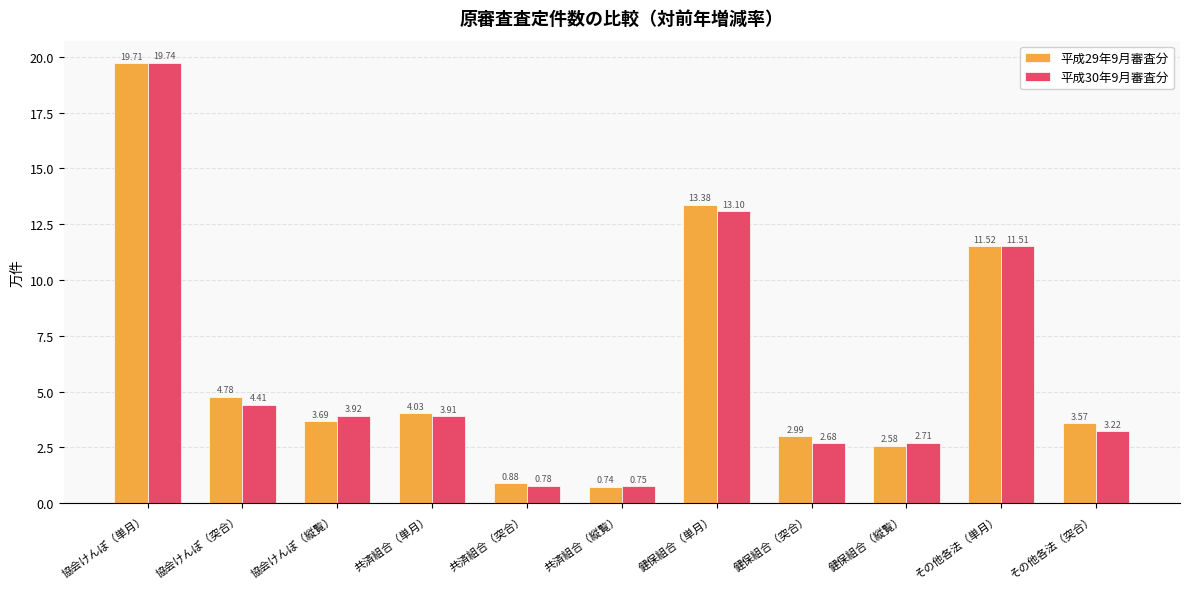

What is the difference between the second highest and minimum values in the 平成29年9月審査分 series?

12.6